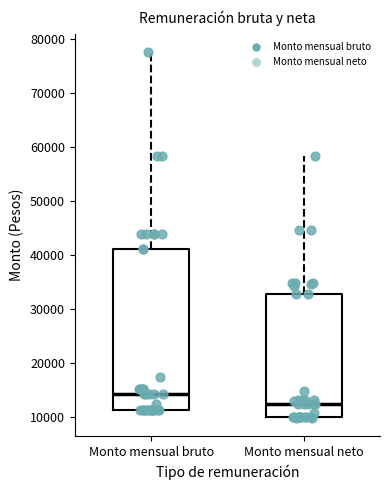

Reading left to right, read every box against the y-axis: the position of its median line, the range the box covers, and the ends of its whiskers. The values are not printed on the chart, so give them approximately, as read against the axis.

Monto mensual bruto: median 14000, box 11000 to 41000, whiskers 11000 to 78000
Monto mensual neto: median 12000, box 10000 to 33000, whiskers 10000 to 58000